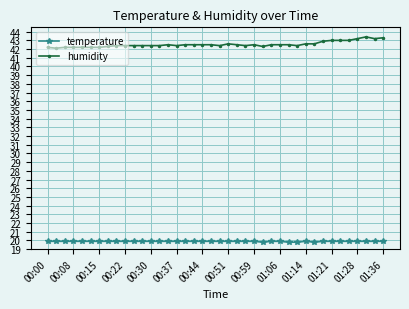

How many lines are shown in the chart?

2